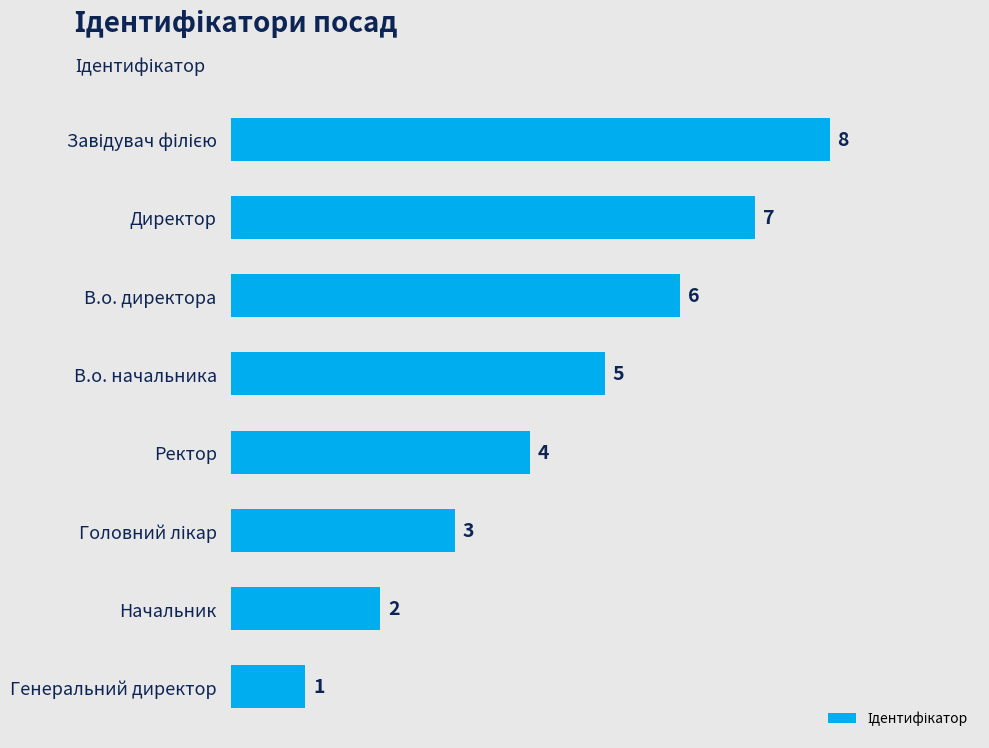

Which label corresponds to the smallest value in the chart?

Генеральний директор